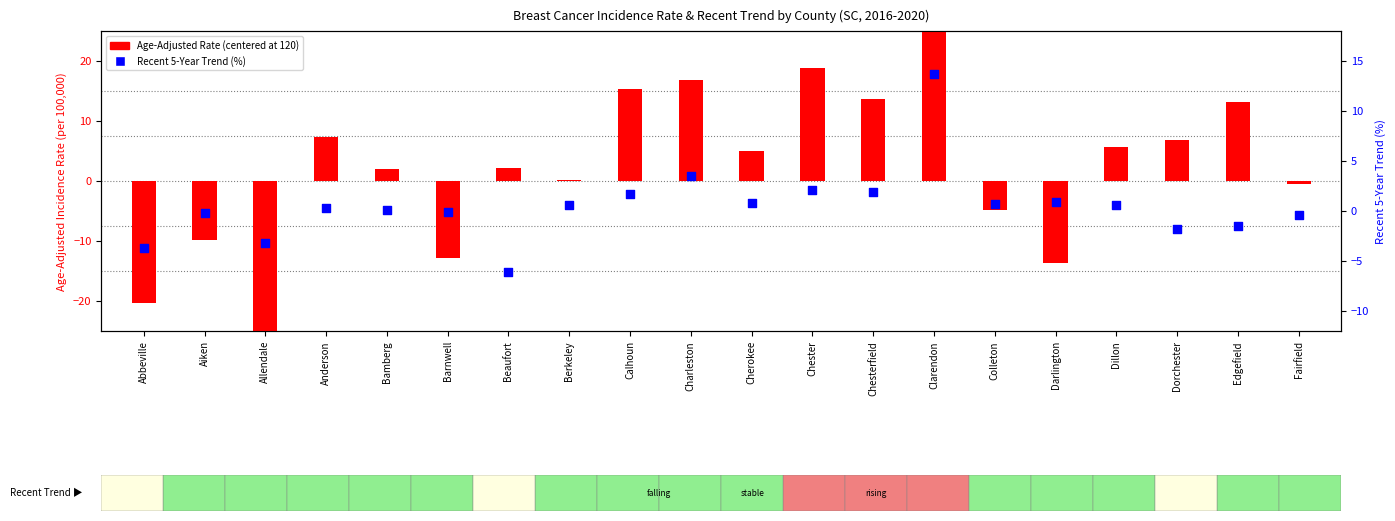

Which has a higher value, Abbeville or Chester?

Chester